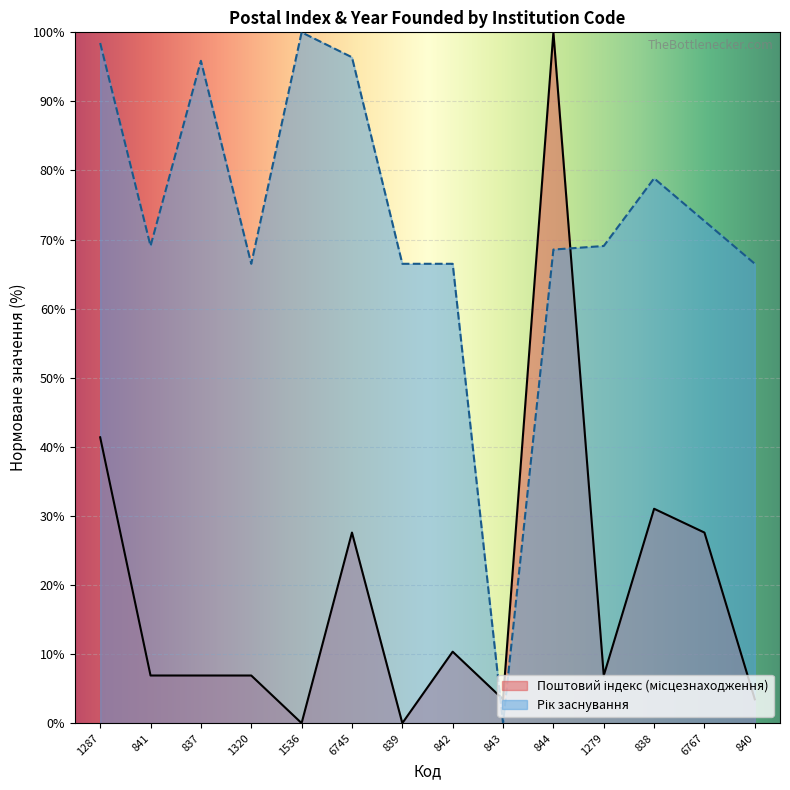

Reading right to left, list all the values displayed in this chart.

3.4	27.6	31.0	6.9	100.0	3.4	10.3	0.0	27.6	0.0	6.9	6.9	6.9	41.4